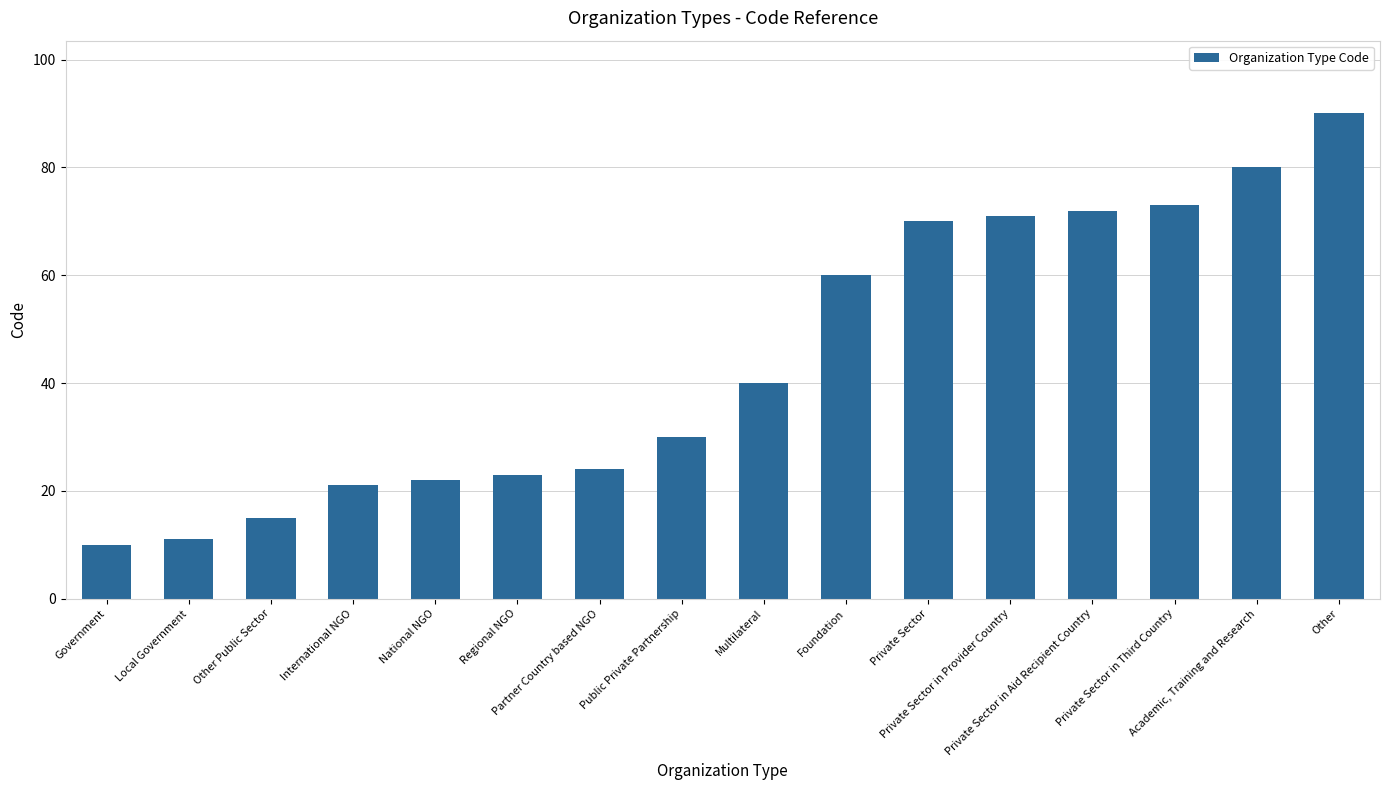

Are the bars grouped side by side (vs. stacked)?

No